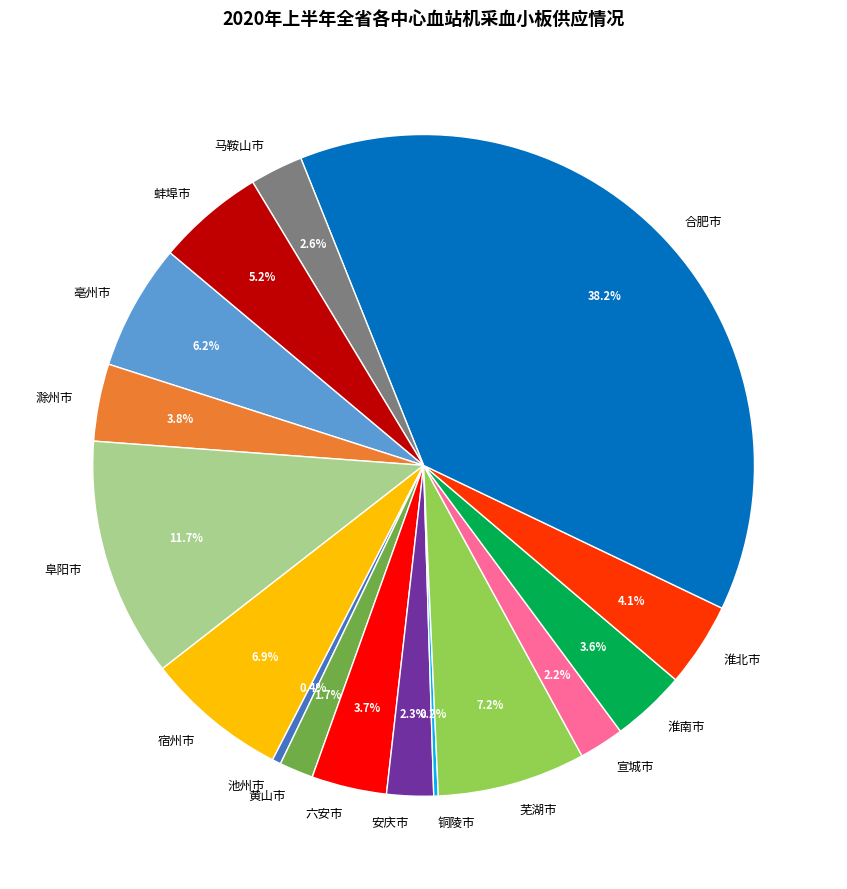

Is there any slice that represents more than half of the pie?

No